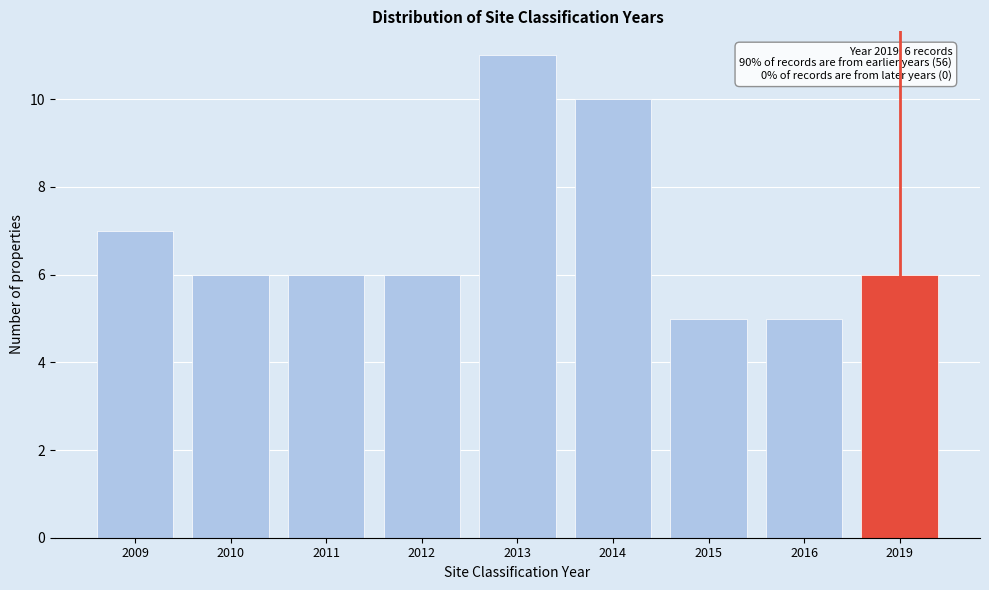

Reading left to right, what are all the values shown in this chart?

7	6	6	6	11	10	5	5	6